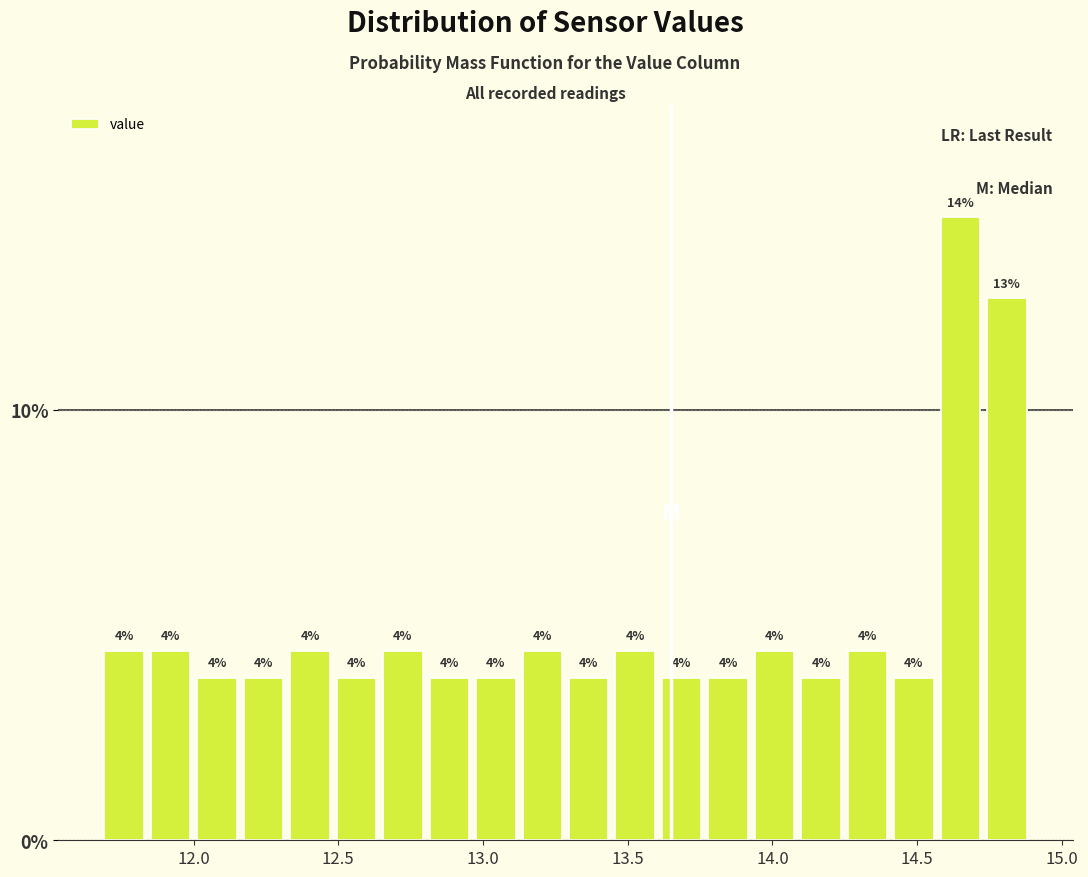

Around what value on the x-axis is the tallest bar? Give the approximate position of its centre, as read against the axis.

14.65